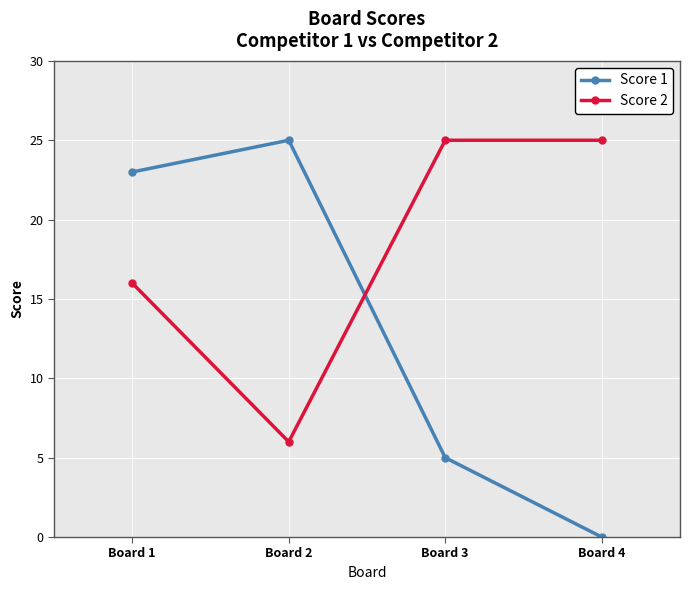

Which category has the highest value in the Score 1 series?

Board 2